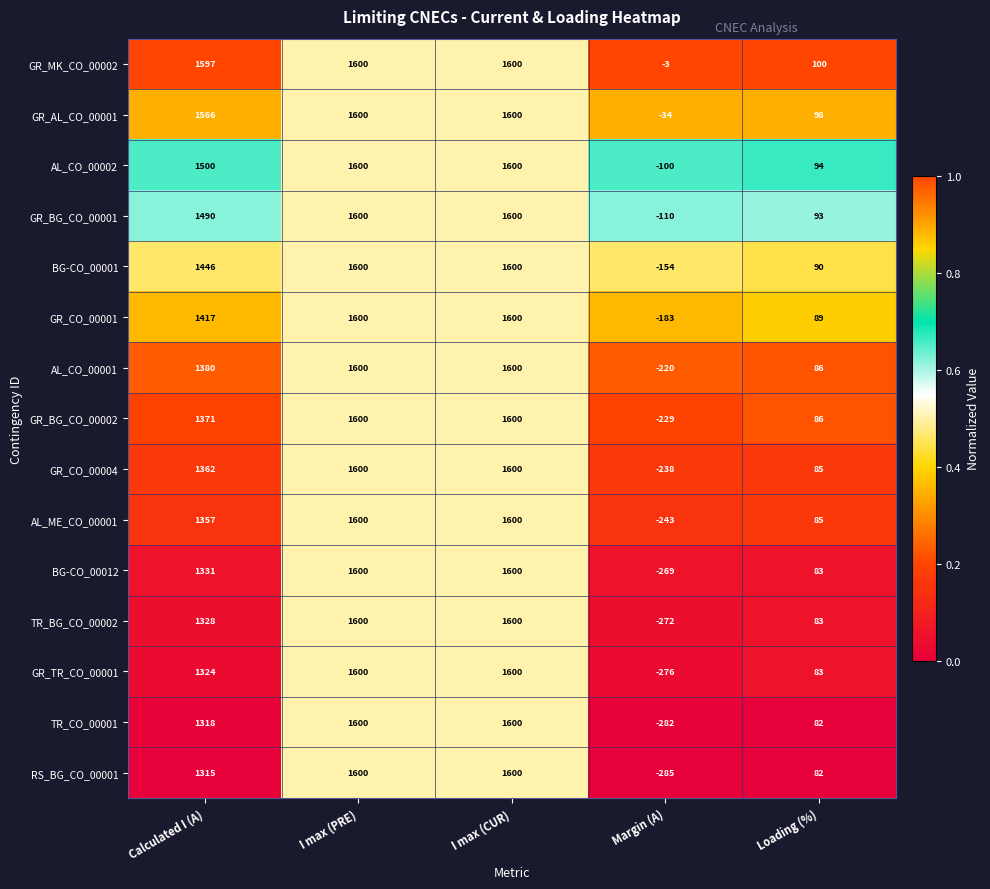

What is the greatest value displayed?

1600